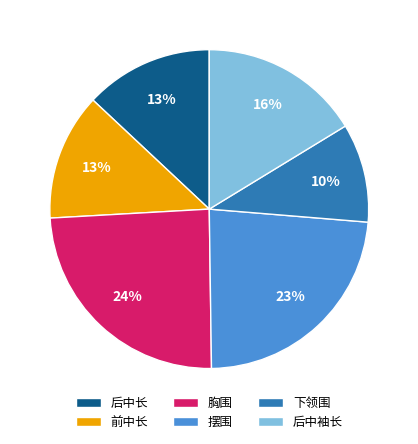

How many slices are in this pie chart?

6